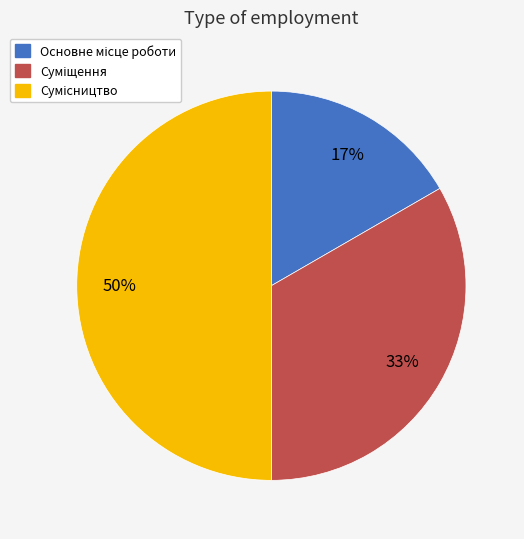

To the nearest percent, what is the average slice percentage?

33%